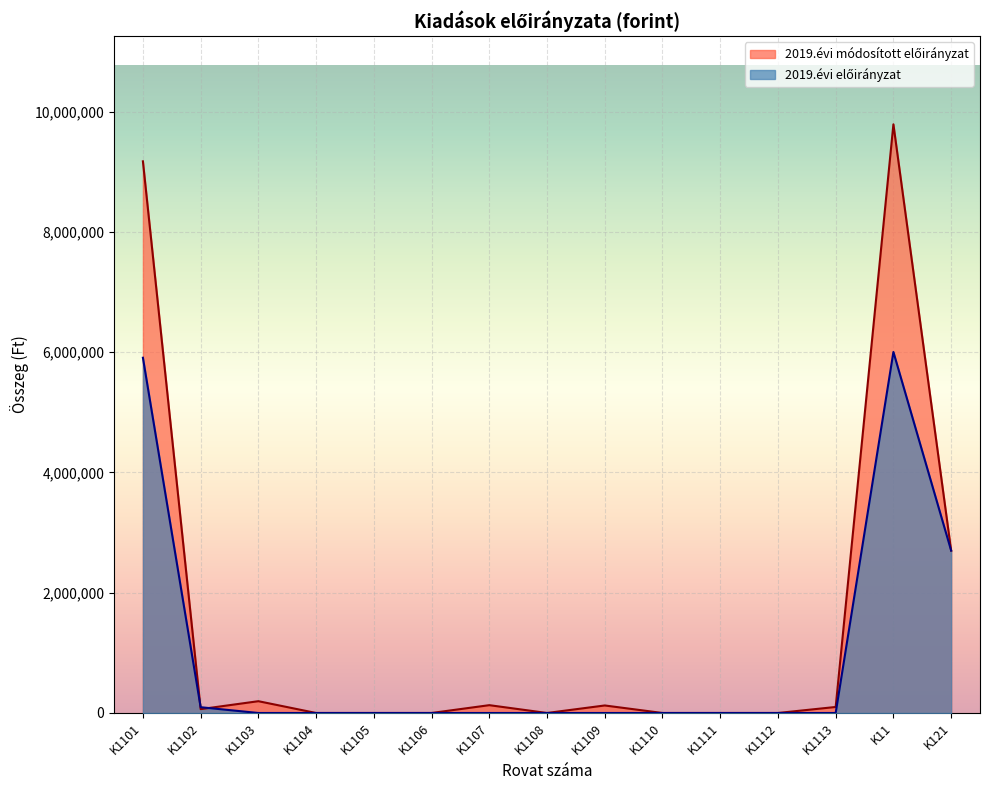

Reading left to right, extract all data points from this chart.

2019.évi módosított előirányzat: K1101=9172052	K1102=64000	K1103=196000	K1104=0	K1105=0	K1106=0	K1107=130000	K1108=0	K1109=125000	K1110=0	K1111=0	K1112=0	K1113=100000	K11=9787052	K121=2700480
2019.évi előirányzat: K1101=5906052	K1102=96000	K1103=0	K1104=0	K1105=0	K1106=0	K1107=0	K1108=0	K1109=0	K1110=0	K1111=0	K1112=0	K1113=0	K11=6002052	K121=2700480